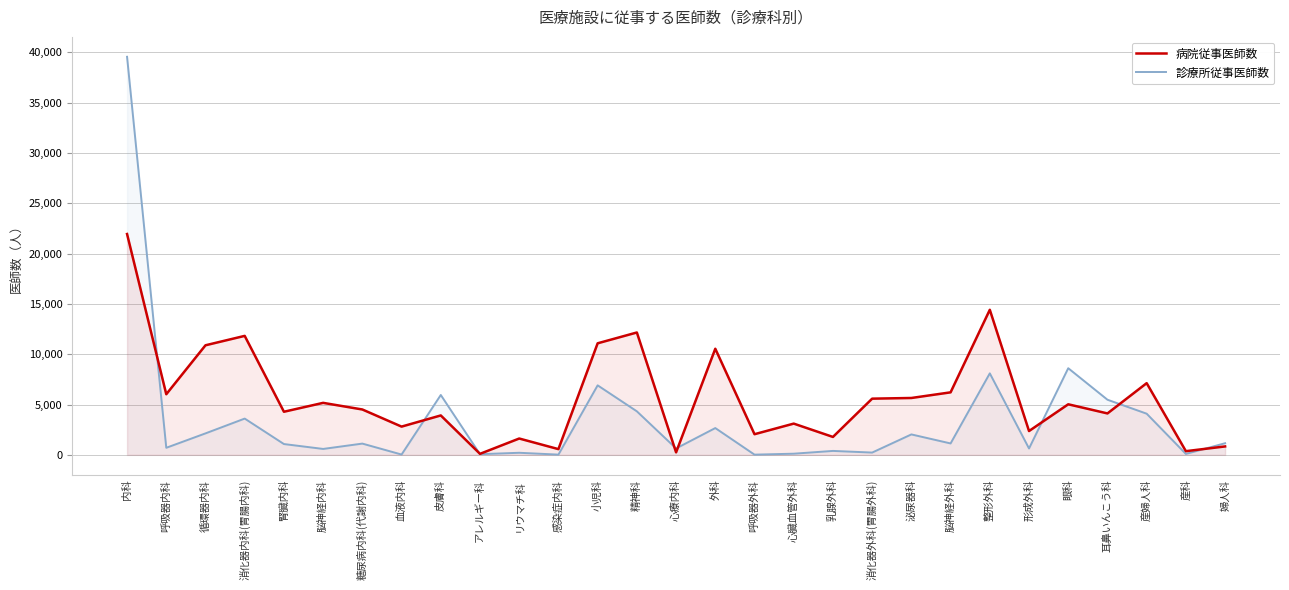

What position from the left is 婦人科?

29